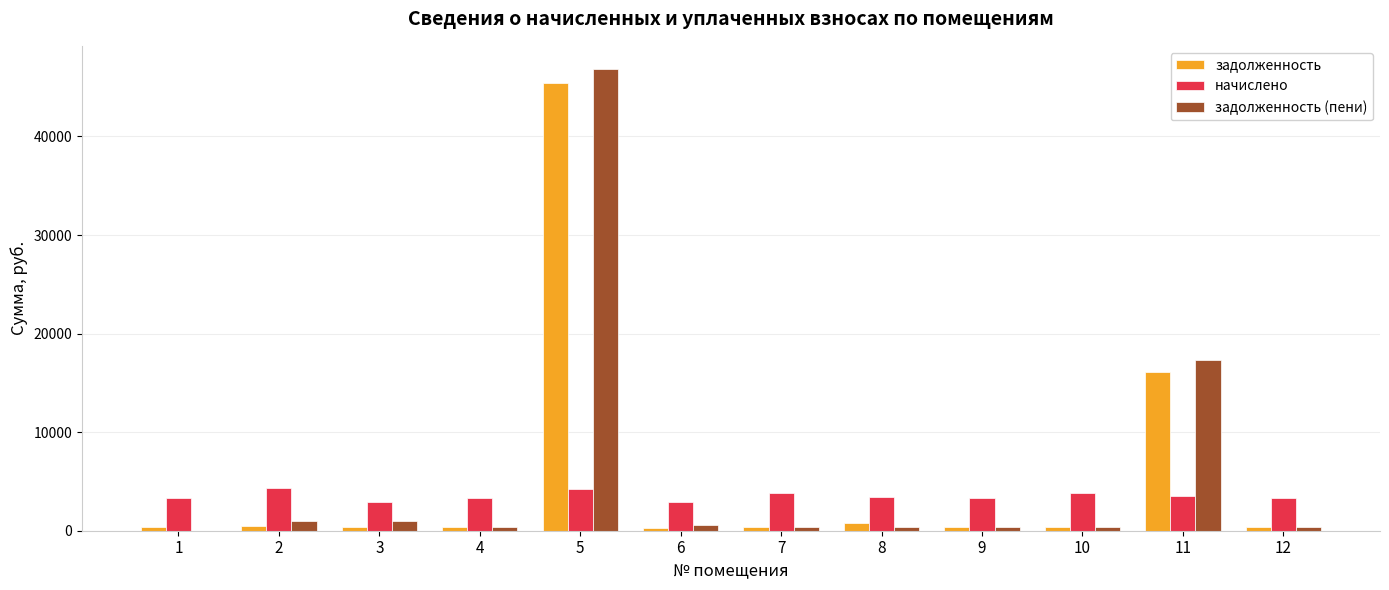

At which category is the sum across all series the highest?

5